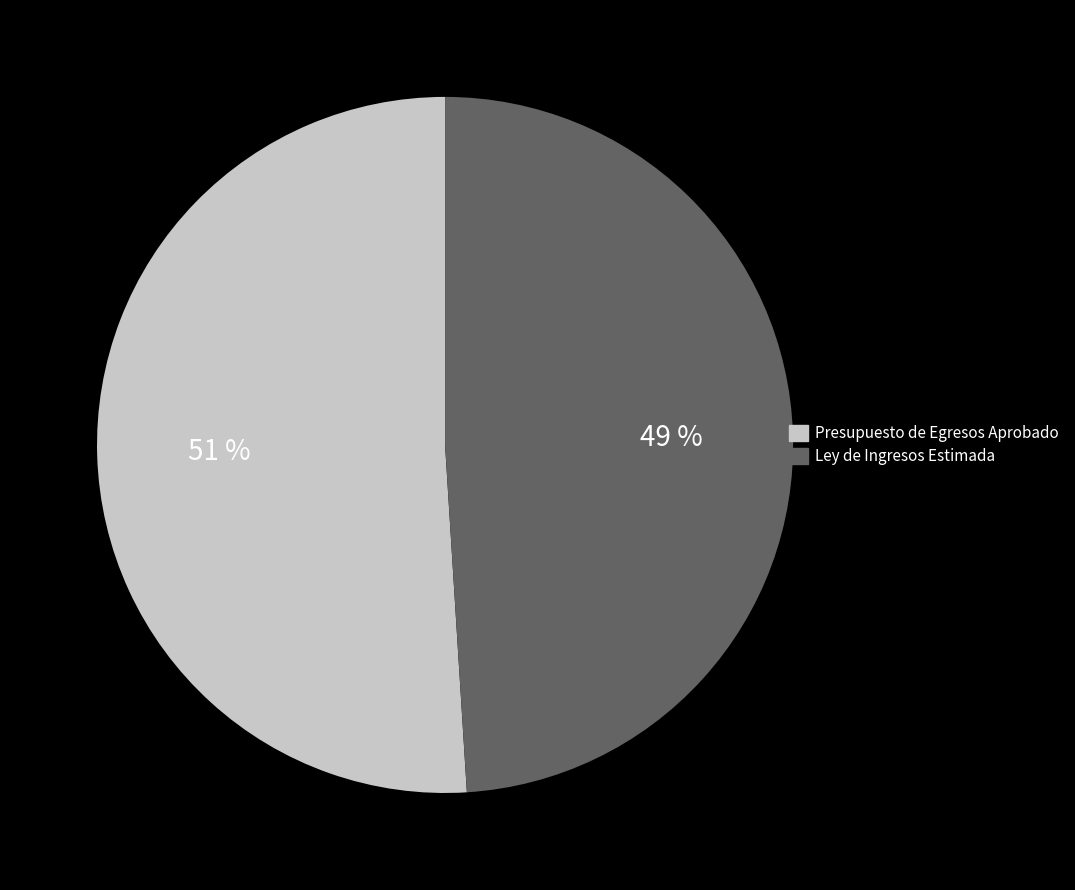

To the nearest percent, what portion does Presupuesto de Egresos Aprobado represent?

51%